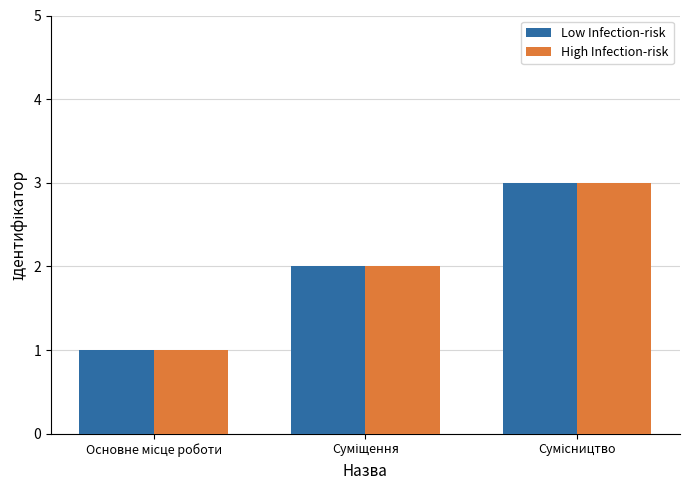

What is the label of the 1st bar from the left?

Основне місце роботи